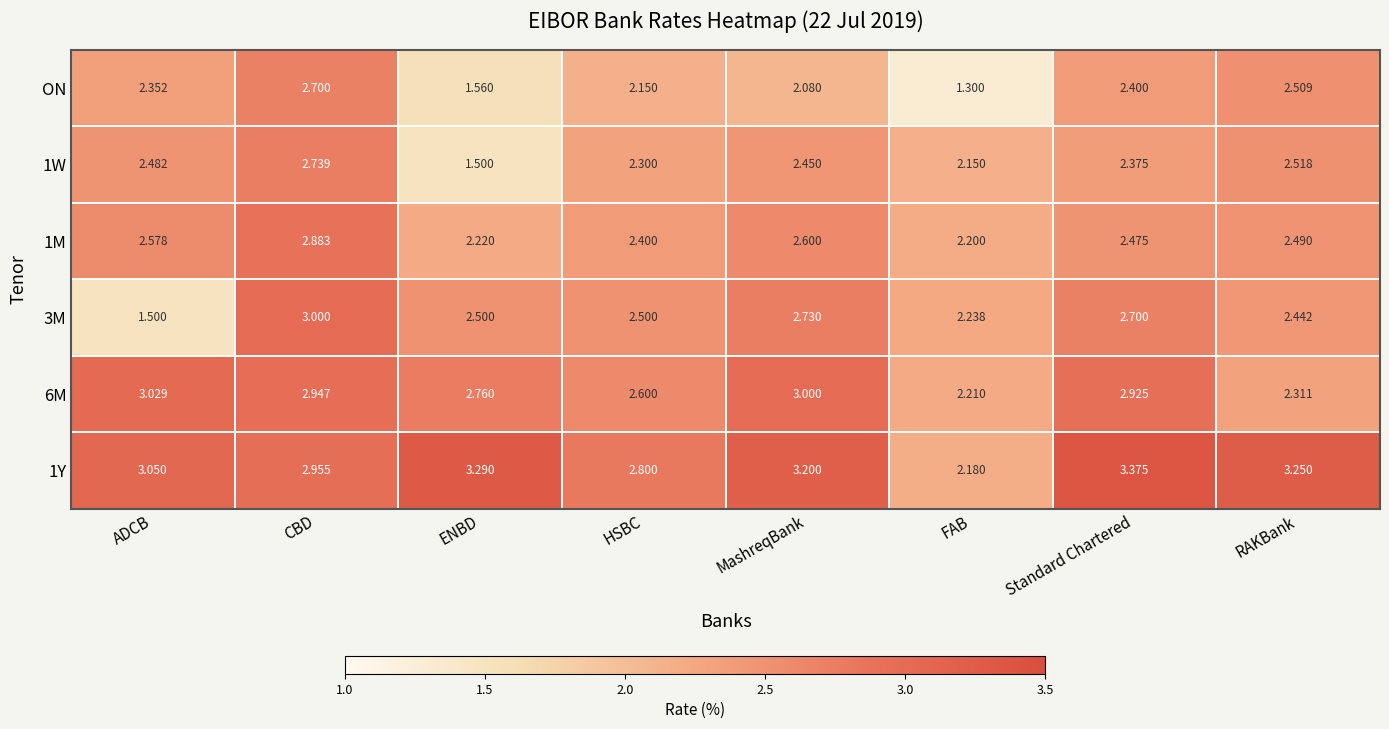

At which label does 1W reach its minimum?

ENBD